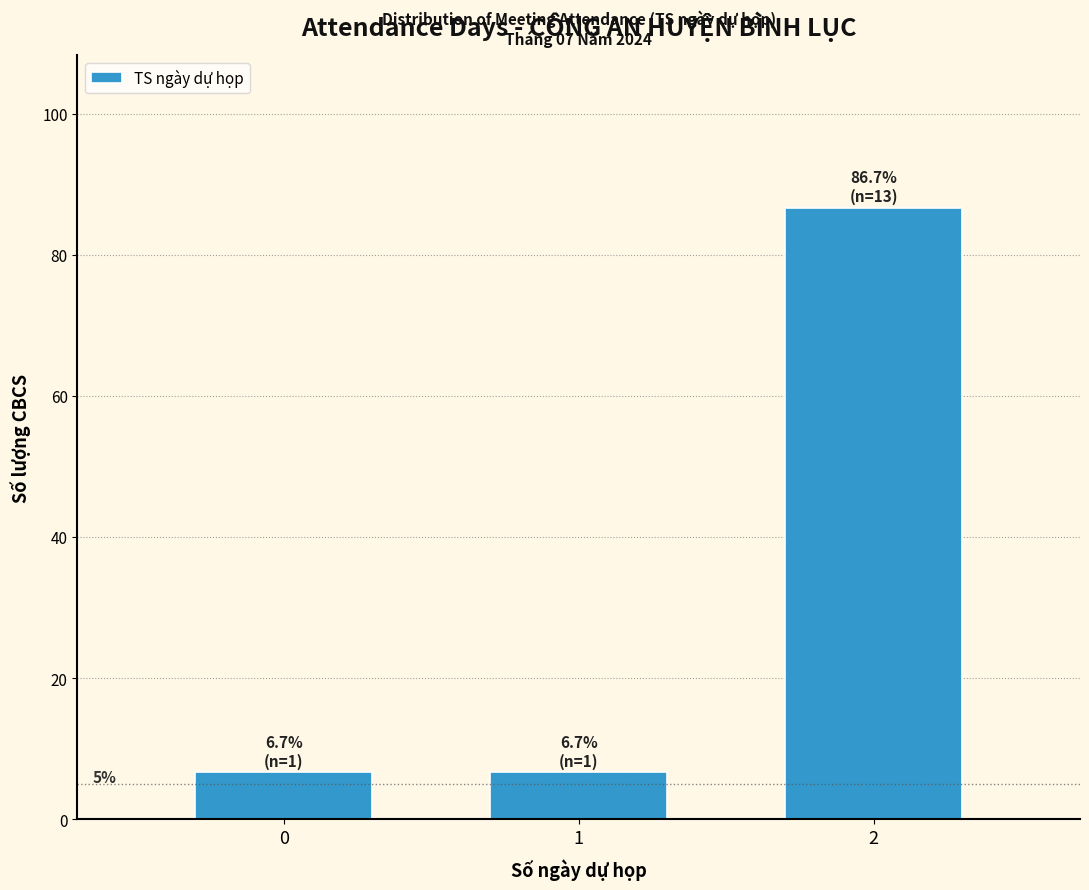

Which range on the x-axis has the tallest bar?

1.5 to 2.5